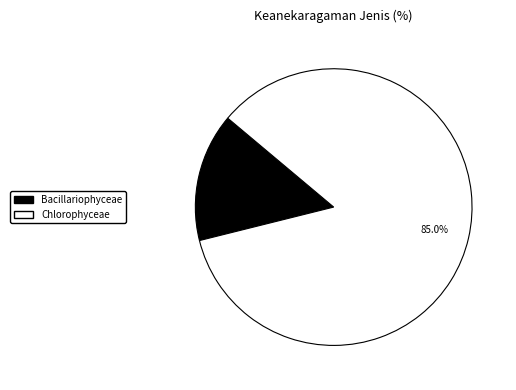

Does Bacillariophyceae account for over 50% of the chart?

No